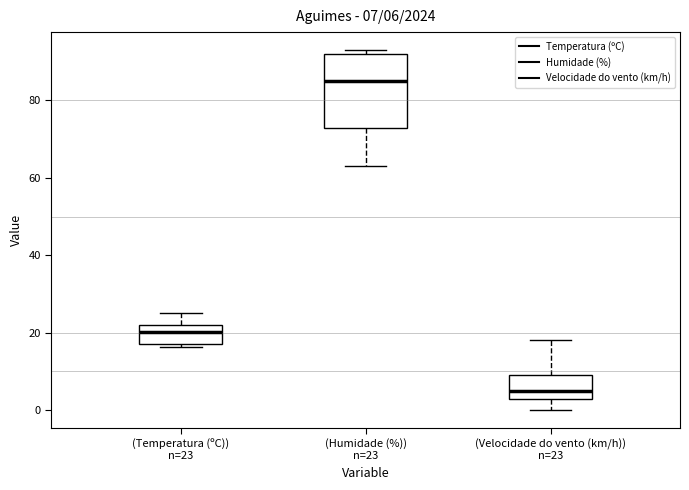

Which box has the highest median line?

(Humidade (%)) n=23